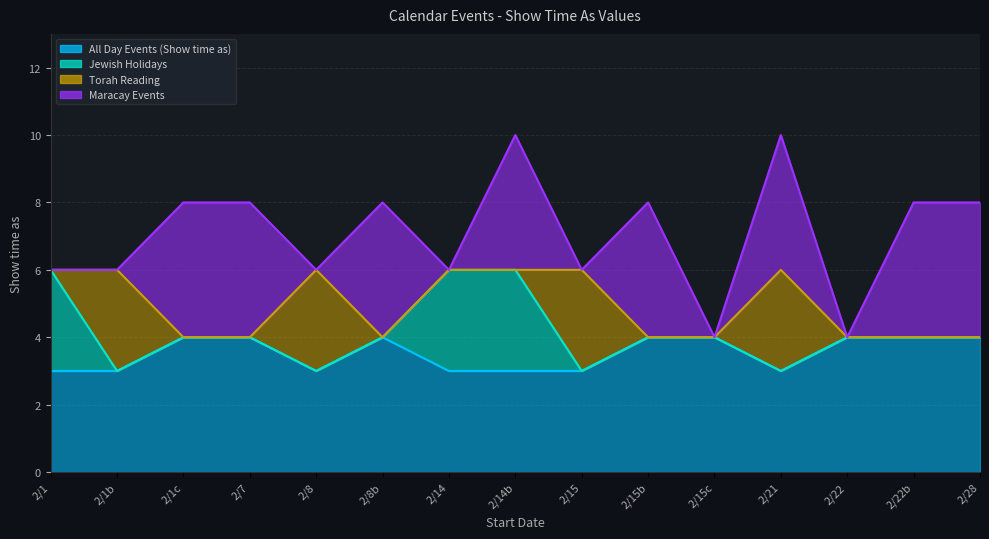

How many categories are shown in the chart?

15